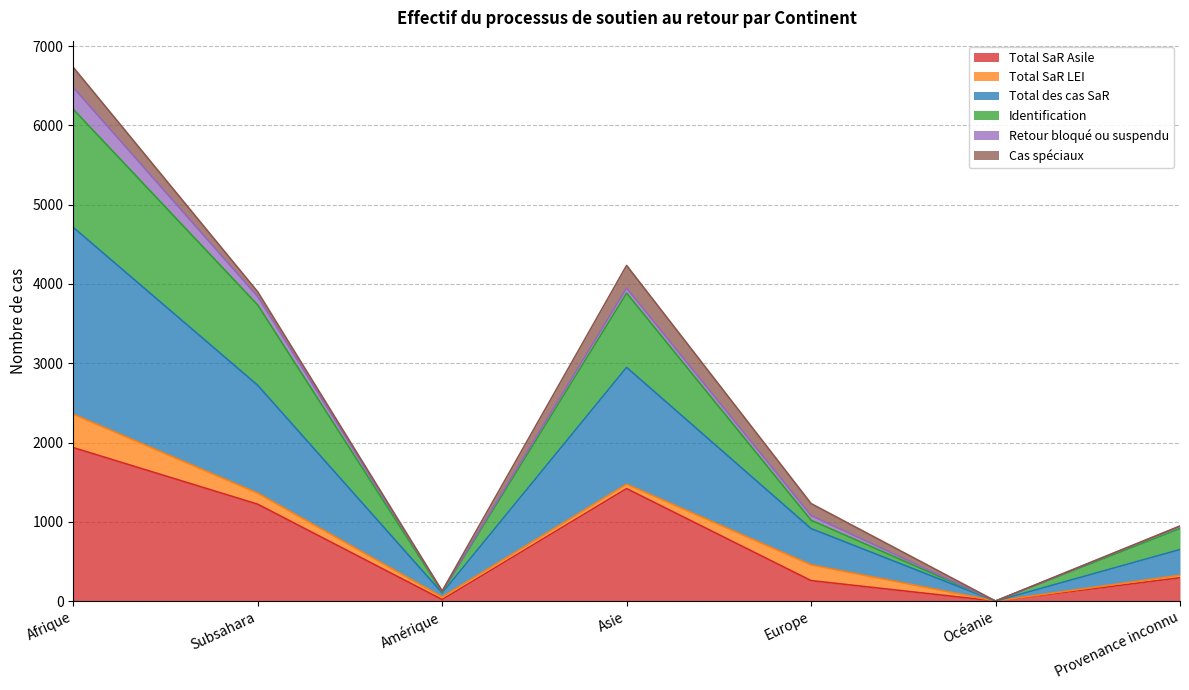

What is the approximate value of Total des cas SaR at Europe, to the nearest 100?

500